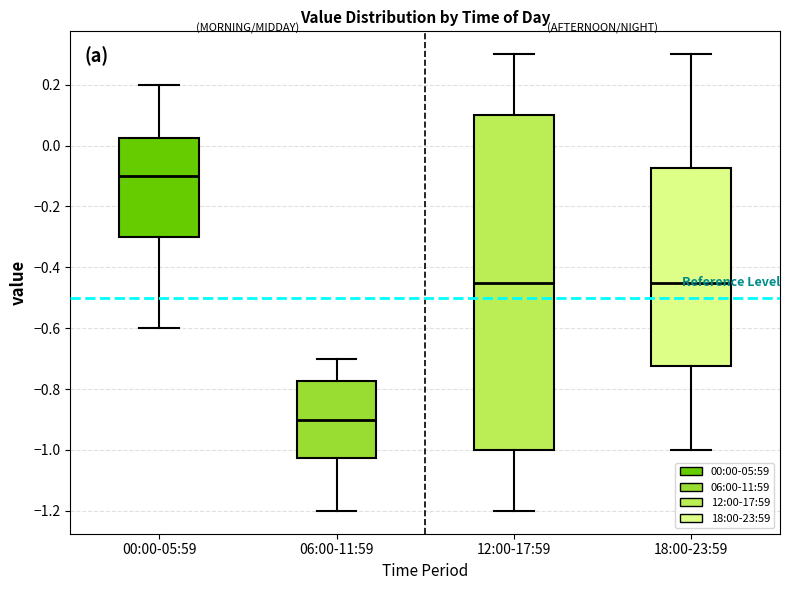

Which box has the highest median line?

00:00-05:59